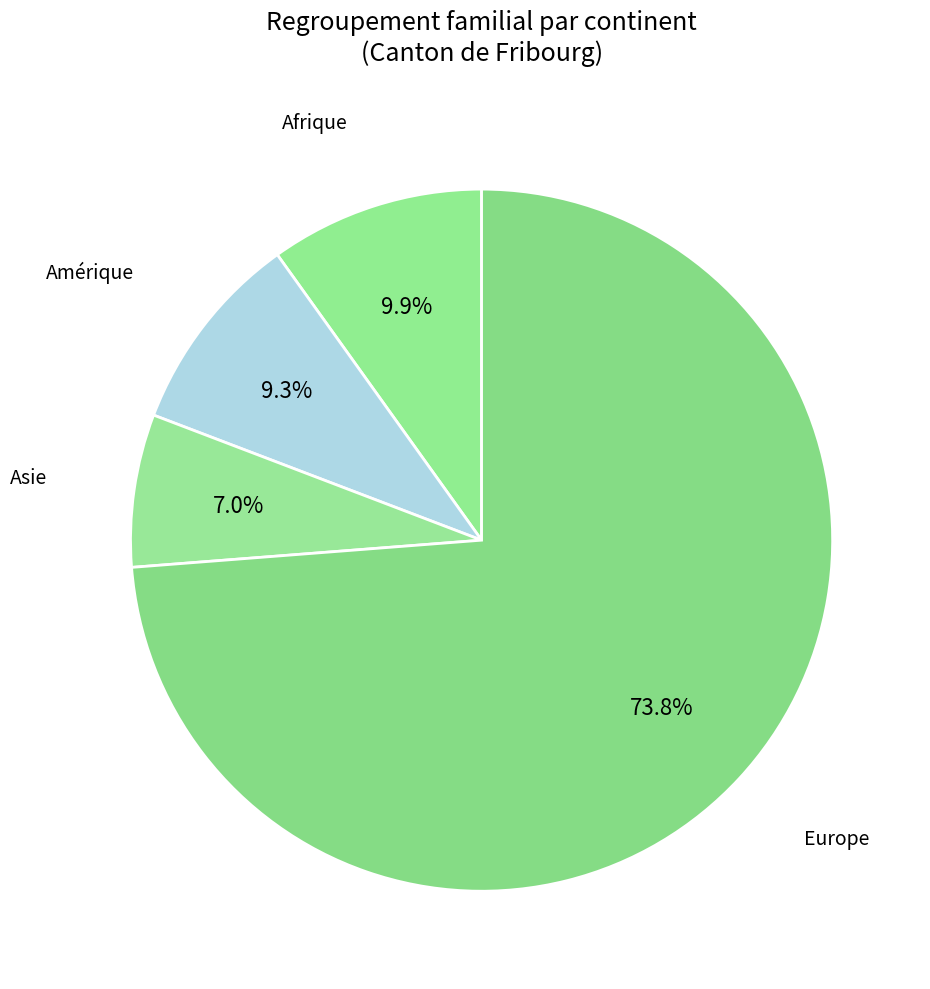

Rank the categories by value from lowest to highest.

Asie, Amérique, Afrique, Europe